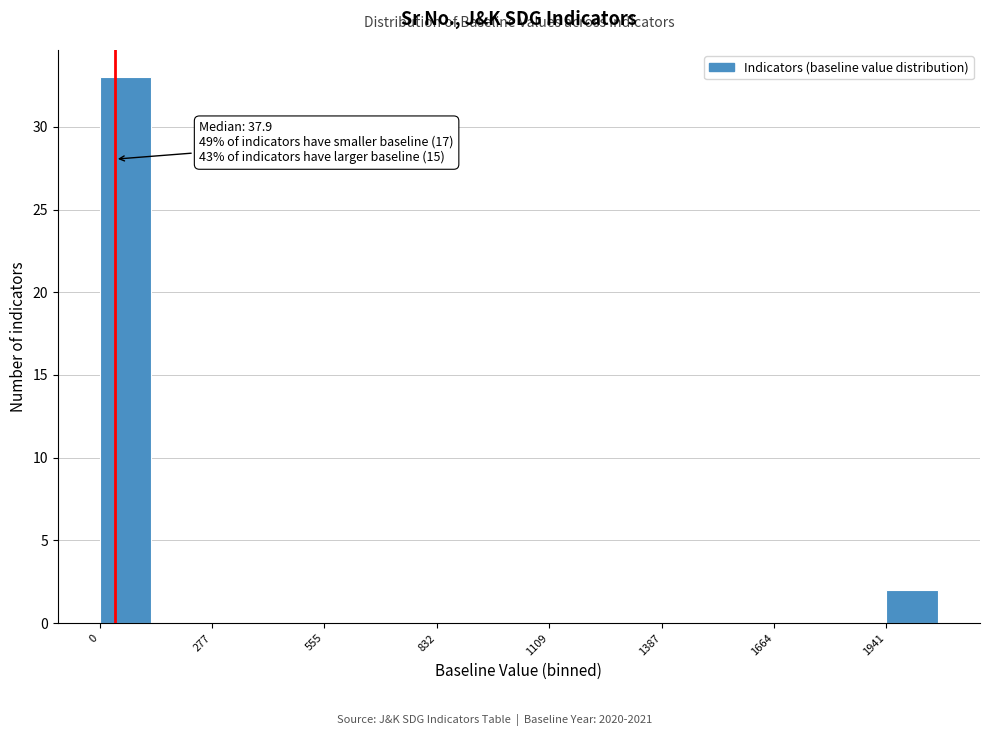

Read against the x-axis, roughly where is the centre of the tallest bar?

50